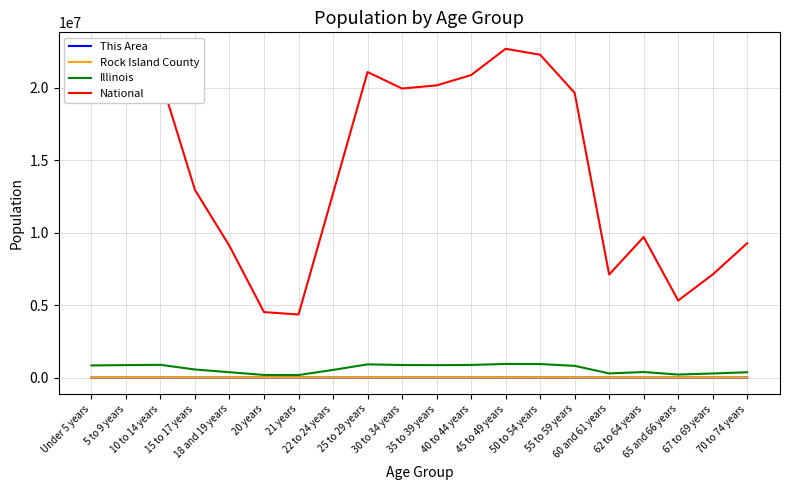

What are all the series names shown in the legend?

This Area, Rock Island County, Illinois, National